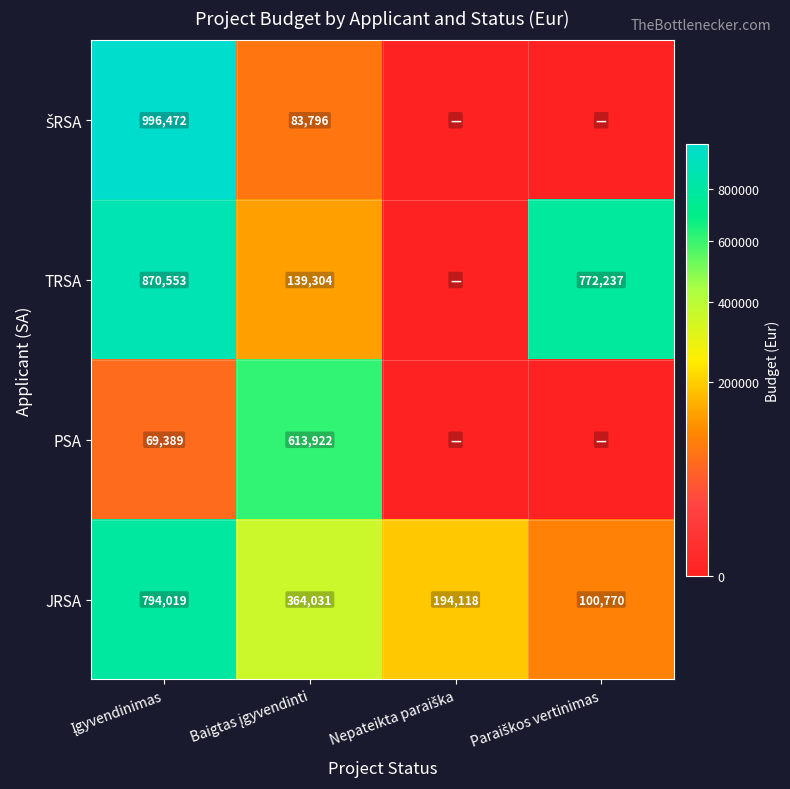

Count the JRSA values in the range 194118 to 794019.

3